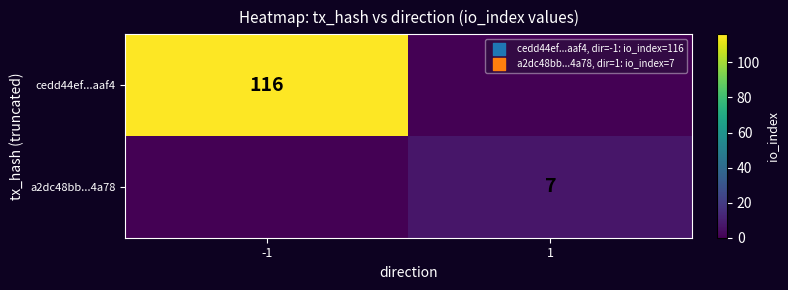

The value of cedd44ef...aaf4 at -1 is 27. True or false?

False